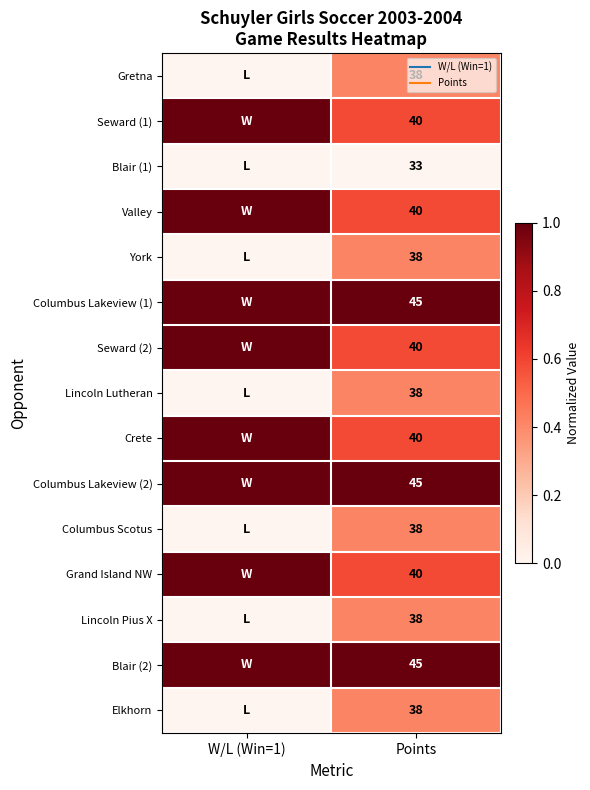

Is it true that Valley equals 1.0 at Points?

False